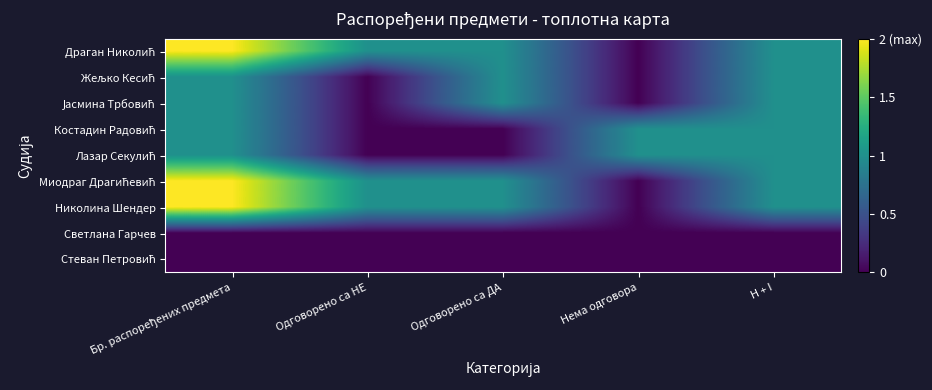

Is it true that Миодраг Драгићевић equals 1 at Одговорено са ДА?

False